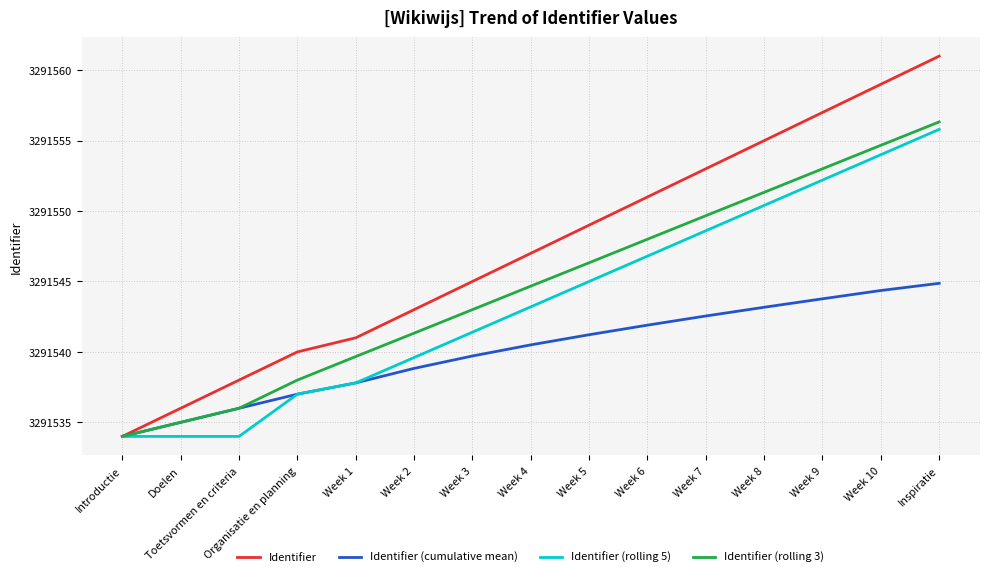

How many lines are shown in the chart?

4